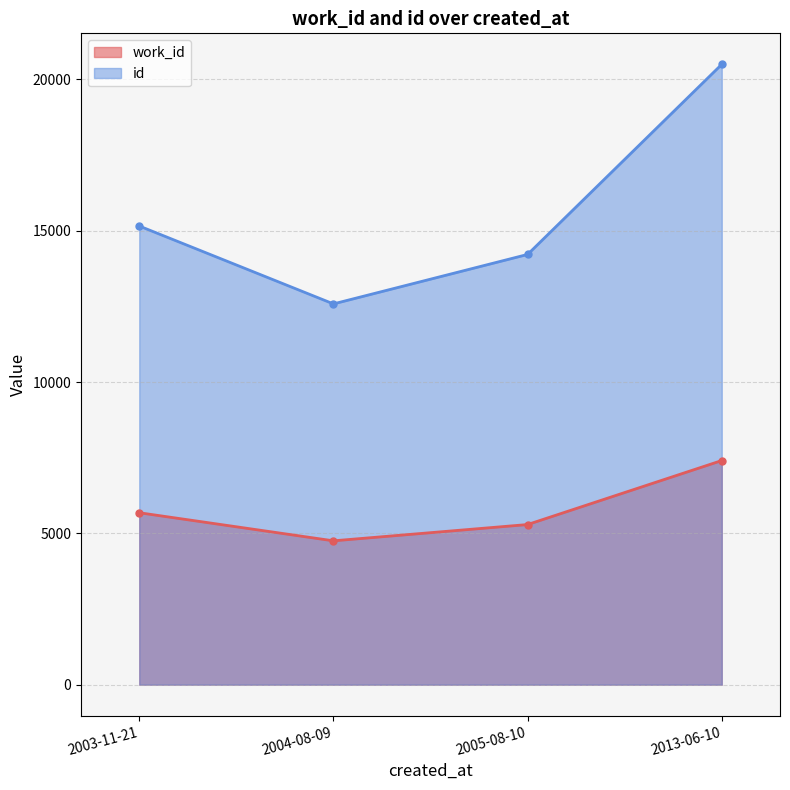

What is the sum of all work_id values?

23135